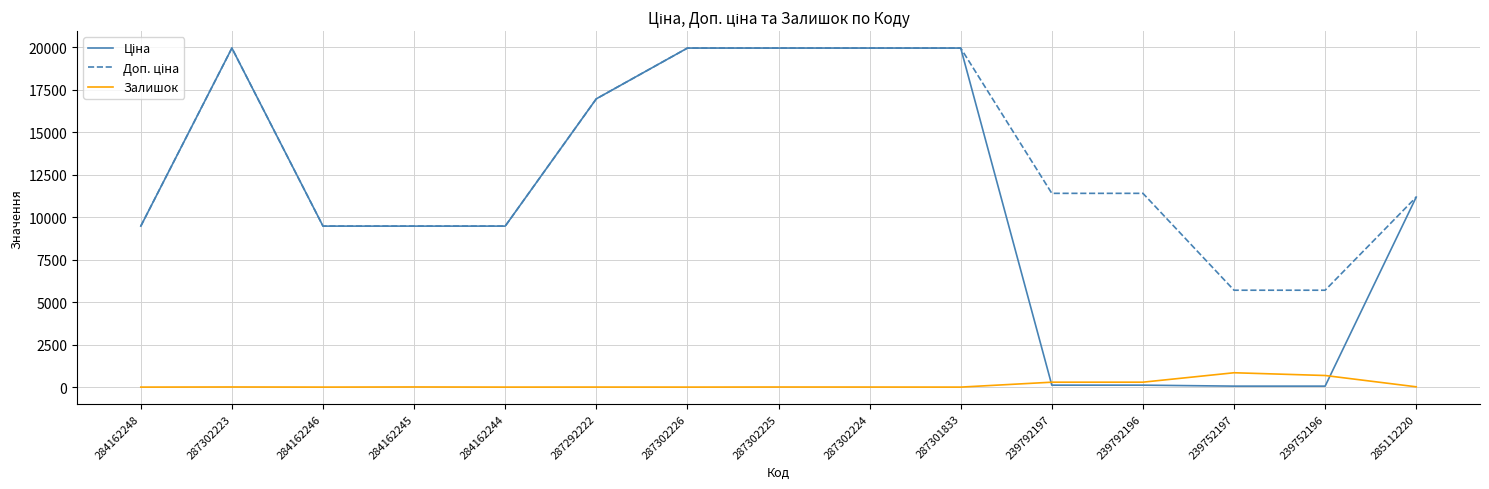

What is the greatest value displayed?

19964.2